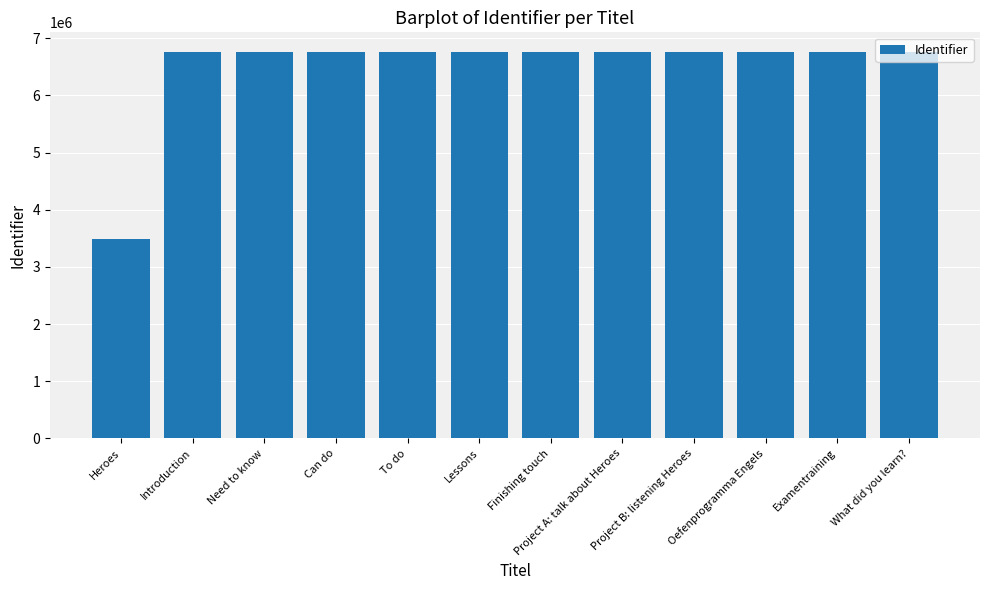

Is it true that the value at Finishing touch is 1691814?

False